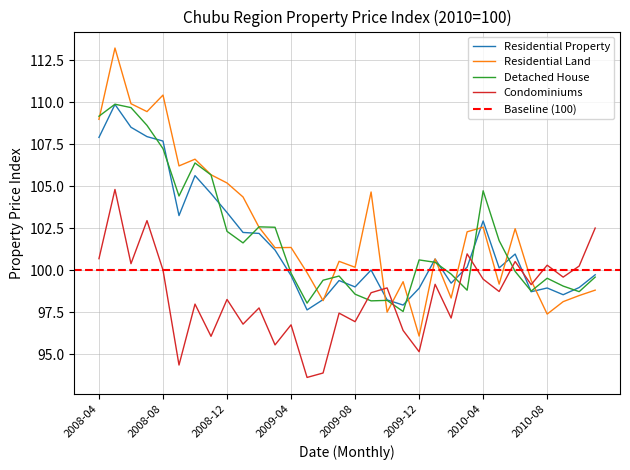

Reading left to right, what are all the values shown in this chart?

Residential Property: 107.9	109.9	108.5	107.9	107.7	103.3	105.6	104.6	103.4	102.2	102.2	101.2	99.7	97.6	98.3	99.4	99.0	100.0	98.2	97.9	98.9	100.7	99.2	100.2	102.9	100.1	101.0	98.7	98.9	98.5	99.0	99.7
Residential Land: 109.0	113.2	109.9	109.4	110.4	106.2	106.6	105.7	105.2	104.4	102.6	101.3	101.4	99.9	98.2	100.5	100.2	104.7	97.5	99.3	96.1	100.7	98.3	102.3	102.6	99.2	102.5	99.4	97.4	98.1	98.5	98.8
Detached House: 109.2	109.9	109.7	108.6	107.2	104.4	106.4	105.7	102.3	101.6	102.6	102.6	99.8	98.0	99.4	99.7	98.6	98.2	98.2	97.5	100.6	100.5	99.8	98.8	104.7	101.8	99.9	98.8	99.5	99.1	98.7	99.6
Condominiums: 100.7	104.8	100.4	103.0	100.0	94.4	98.0	96.1	98.3	96.8	97.8	95.6	96.8	93.6	93.9	97.4	96.9	98.7	98.9	96.4	95.2	99.2	97.2	101.0	99.5	98.7	100.5	99.1	100.3	99.6	100.2	102.5